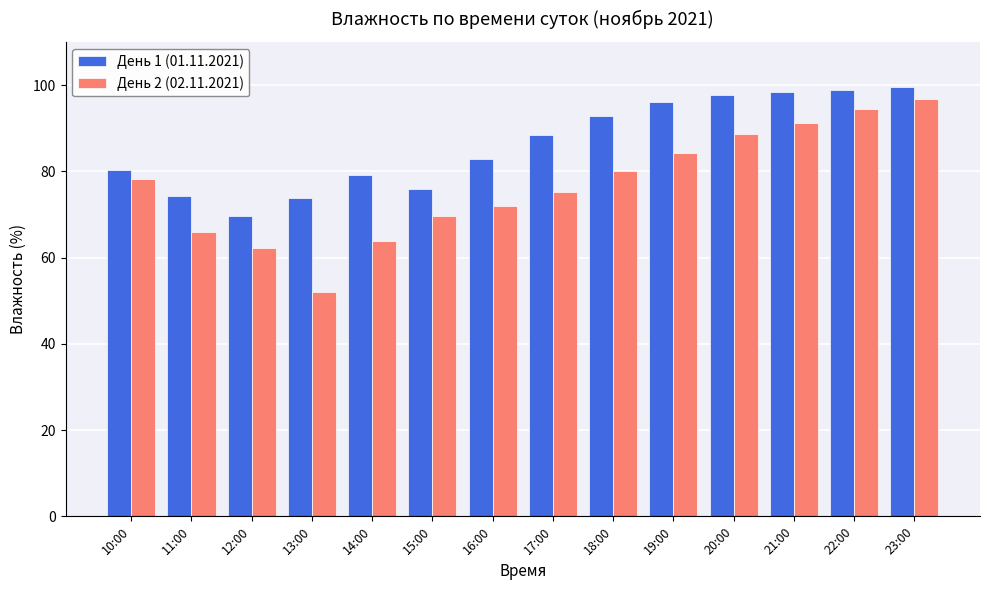

Are the bars horizontal?

No